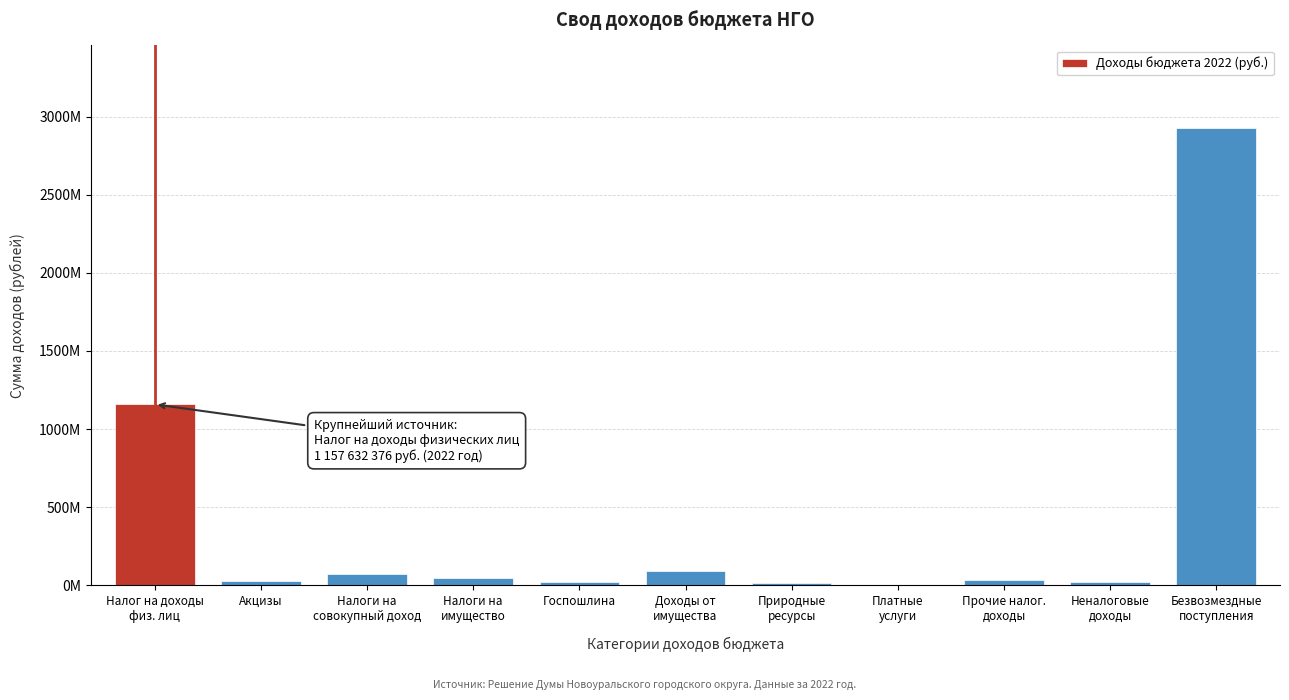

Are the bars horizontal?

No